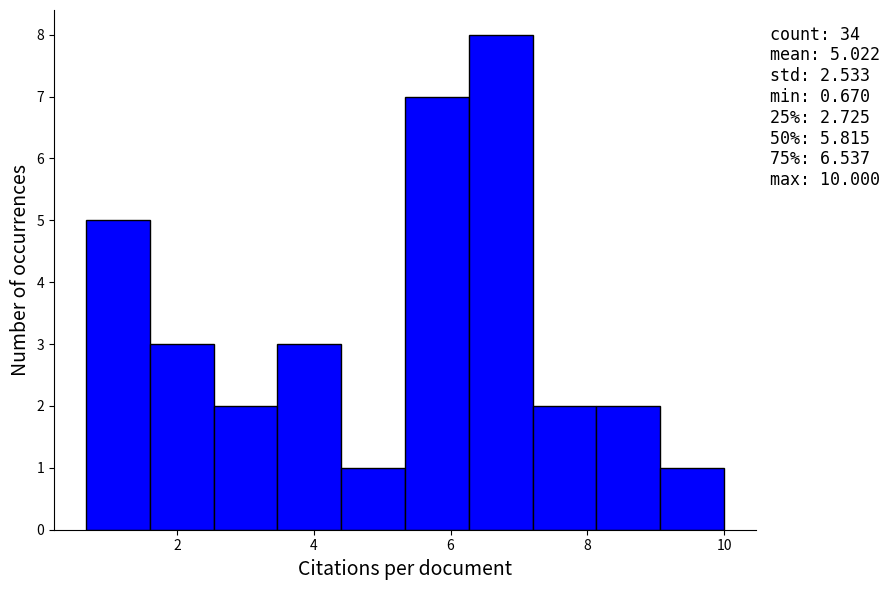

Over which range of the x-axis is the bar tallest?

6.2 to 7.2